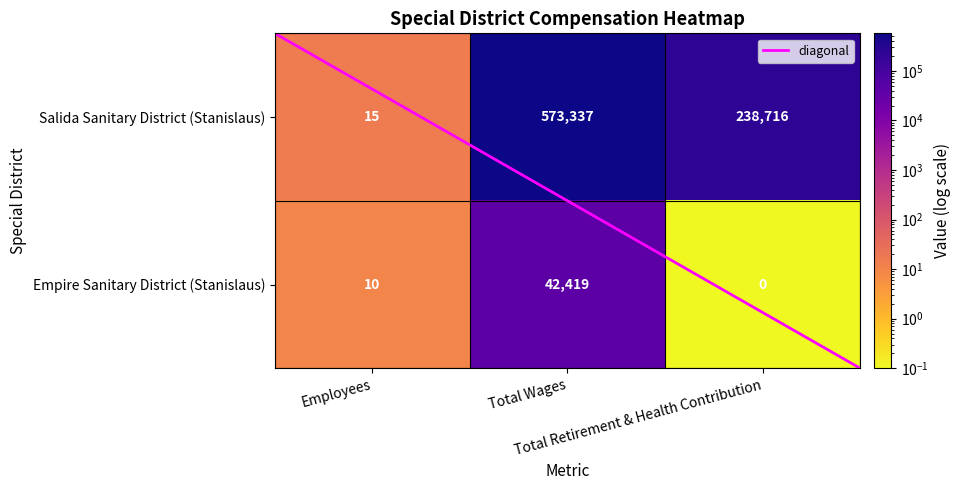

Is the value of Salida Sanitary District (Stanislaus) at Total Wages greater than the value of Empire Sanitary District (Stanislaus) at Total Wages?

Yes